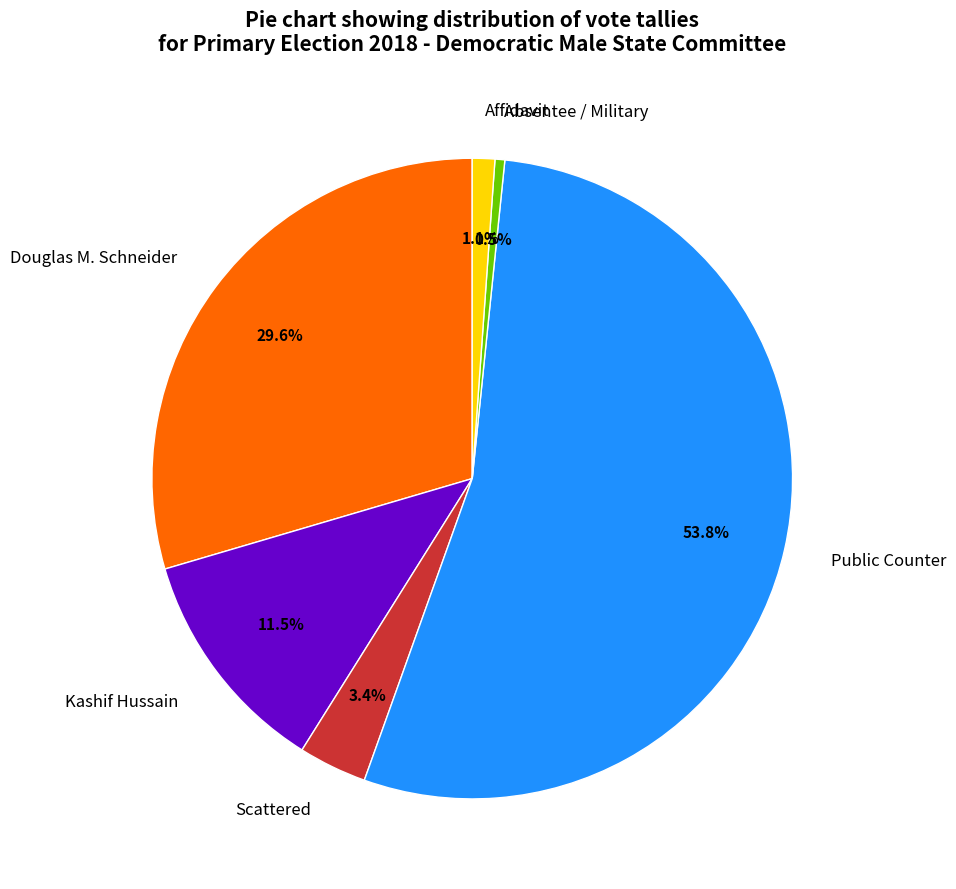

To the nearest percent, what is the combined percentage of Affidavit and Absentee / Military?

2%